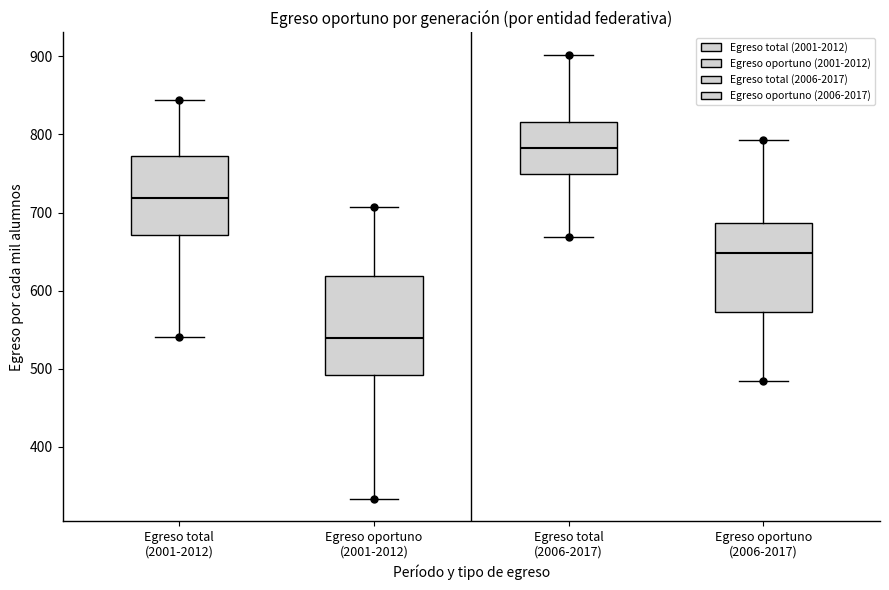

Reading left to right, read every box against the y-axis: the position of its median line, the range the box covers, and the ends of its whiskers. The values are not printed on the chart, so give them approximately, as read against the axis.

Egreso total (2001-2012): median 720, box 670 to 770, whiskers 540 to 840
Egreso oportuno (2001-2012): median 540, box 490 to 620, whiskers 330 to 710
Egreso total (2006-2017): median 780, box 750 to 820, whiskers 670 to 900
Egreso oportuno (2006-2017): median 650, box 570 to 690, whiskers 480 to 790